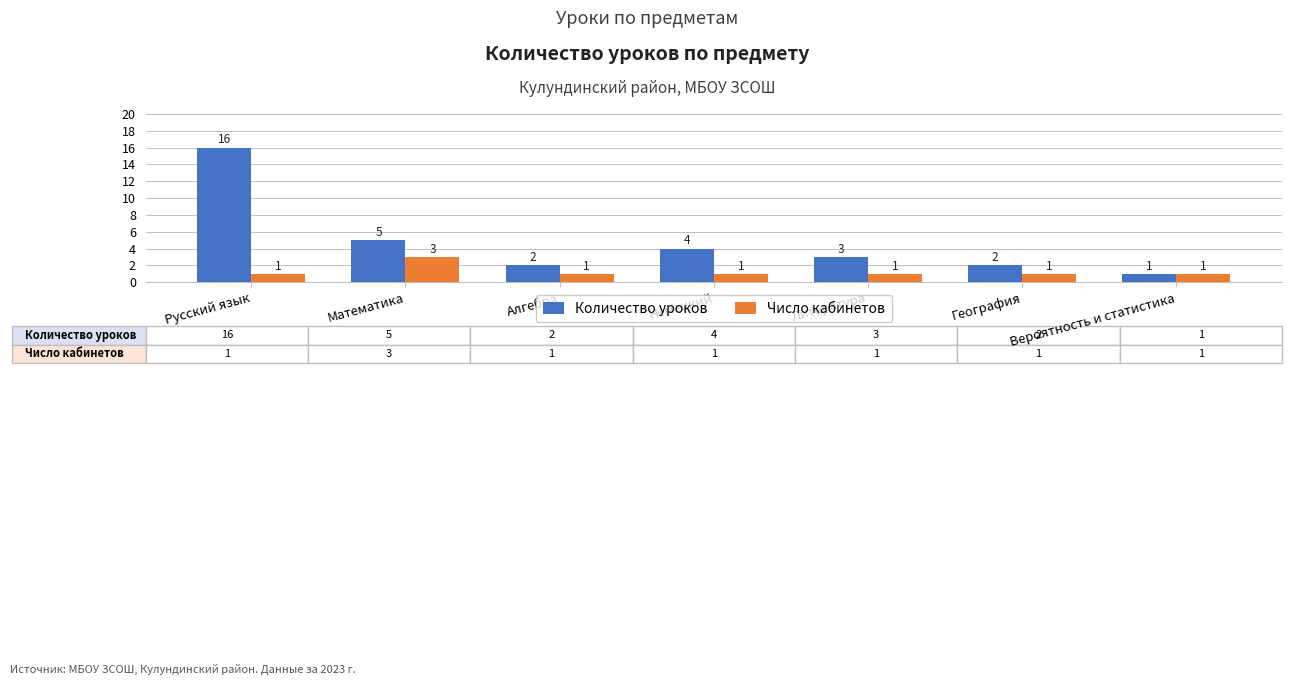

What is the label of the 5th bar from the right?

Алгебра